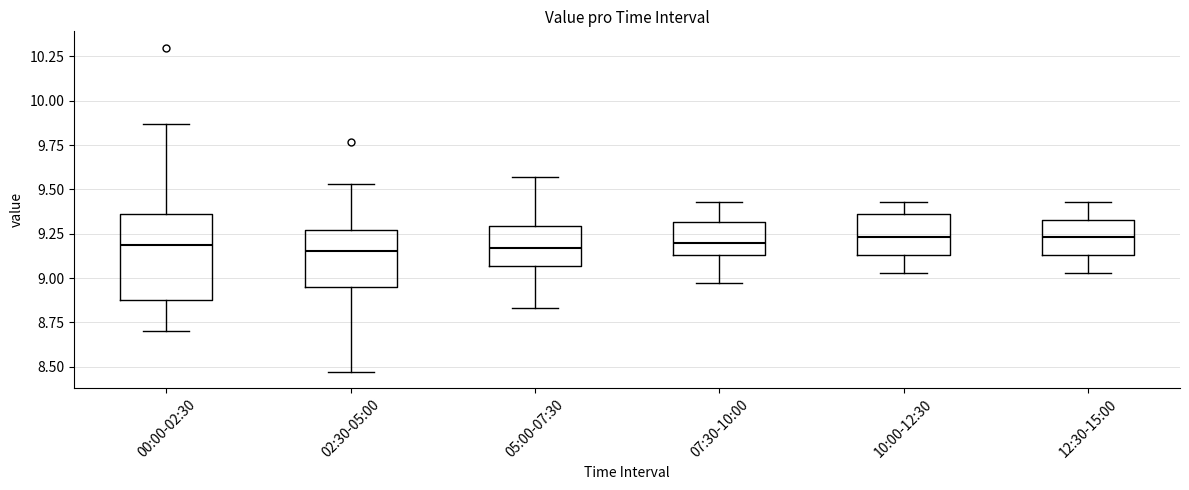

Reading left to right, read every box against the y-axis: the position of its median line, the range the box covers, and the ends of its whiskers. The values are not printed on the chart, so give them approximately, as read against the axis.

00:00-02:30: median 9.20, box 8.90 to 9.35, whiskers 8.70 to 9.85
02:30-05:00: median 9.15, box 8.95 to 9.25, whiskers 8.45 to 9.55
05:00-07:30: median 9.15, box 9.05 to 9.30, whiskers 8.85 to 9.55
07:30-10:00: median 9.20, box 9.15 to 9.30, whiskers 8.95 to 9.45
10:00-12:30: median 9.25, box 9.15 to 9.35, whiskers 9.05 to 9.45
12:30-15:00: median 9.25, box 9.15 to 9.35, whiskers 9.05 to 9.45